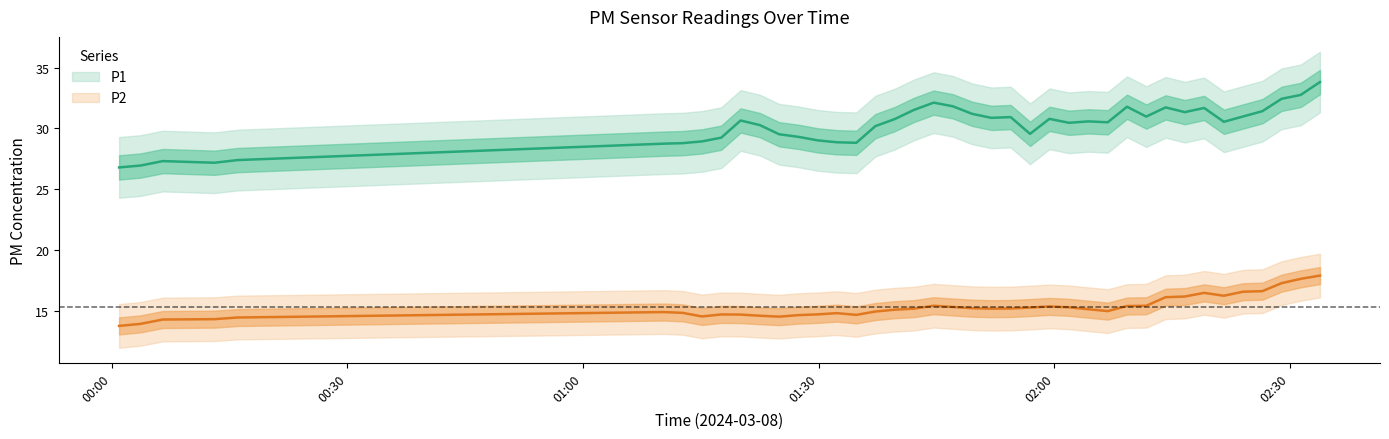

What is the difference between the P2 values at 39 and 26?

2.2